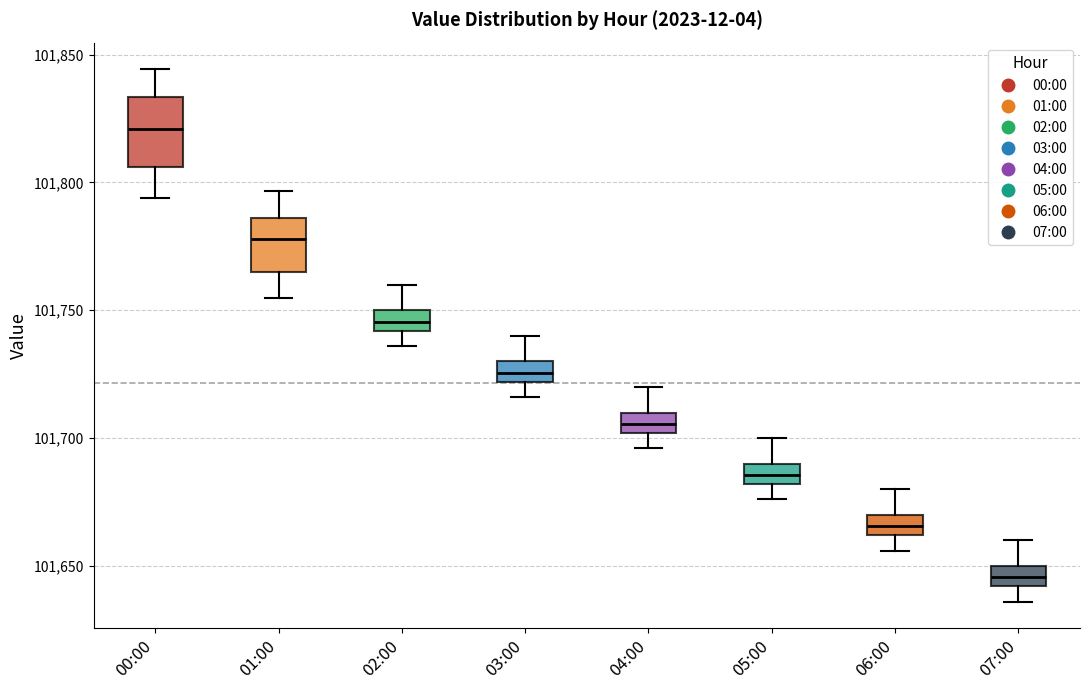

Which box is the tallest, from its lower edge to its upper edge?

00:00